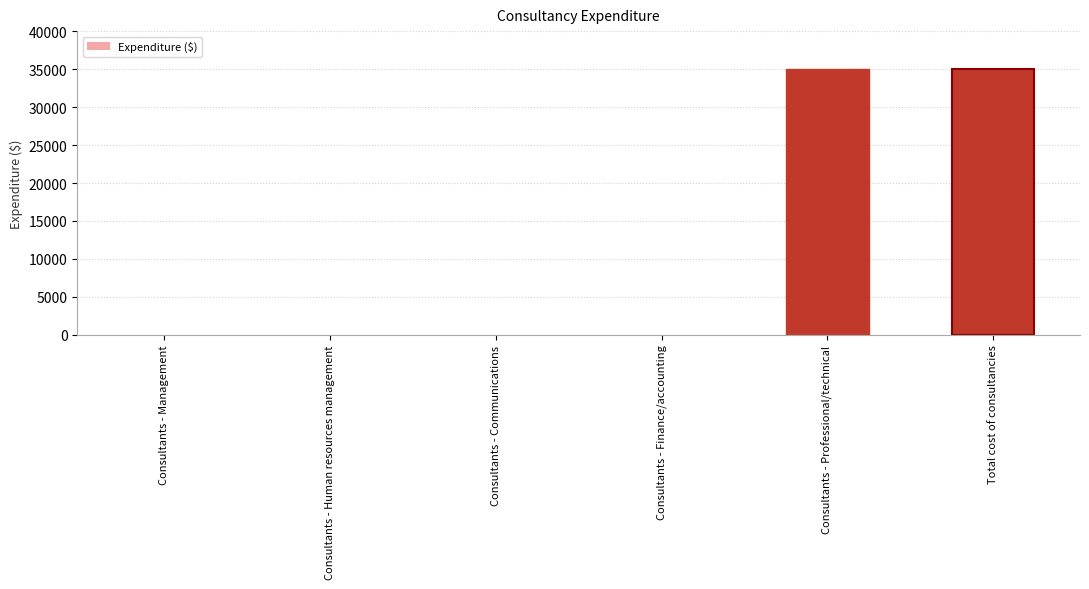

What is the change in value from Consultants - Communications to Total cost of consultancies?

+35000